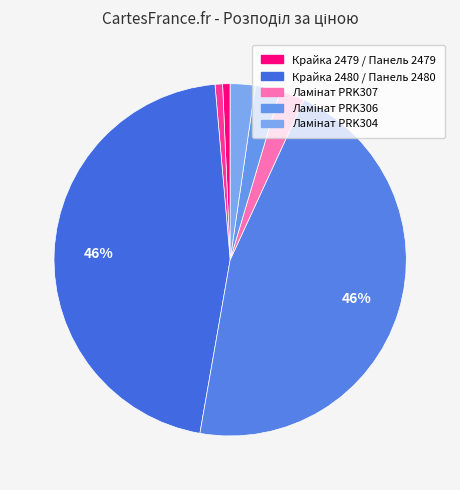

How many slices are in this pie chart?

7